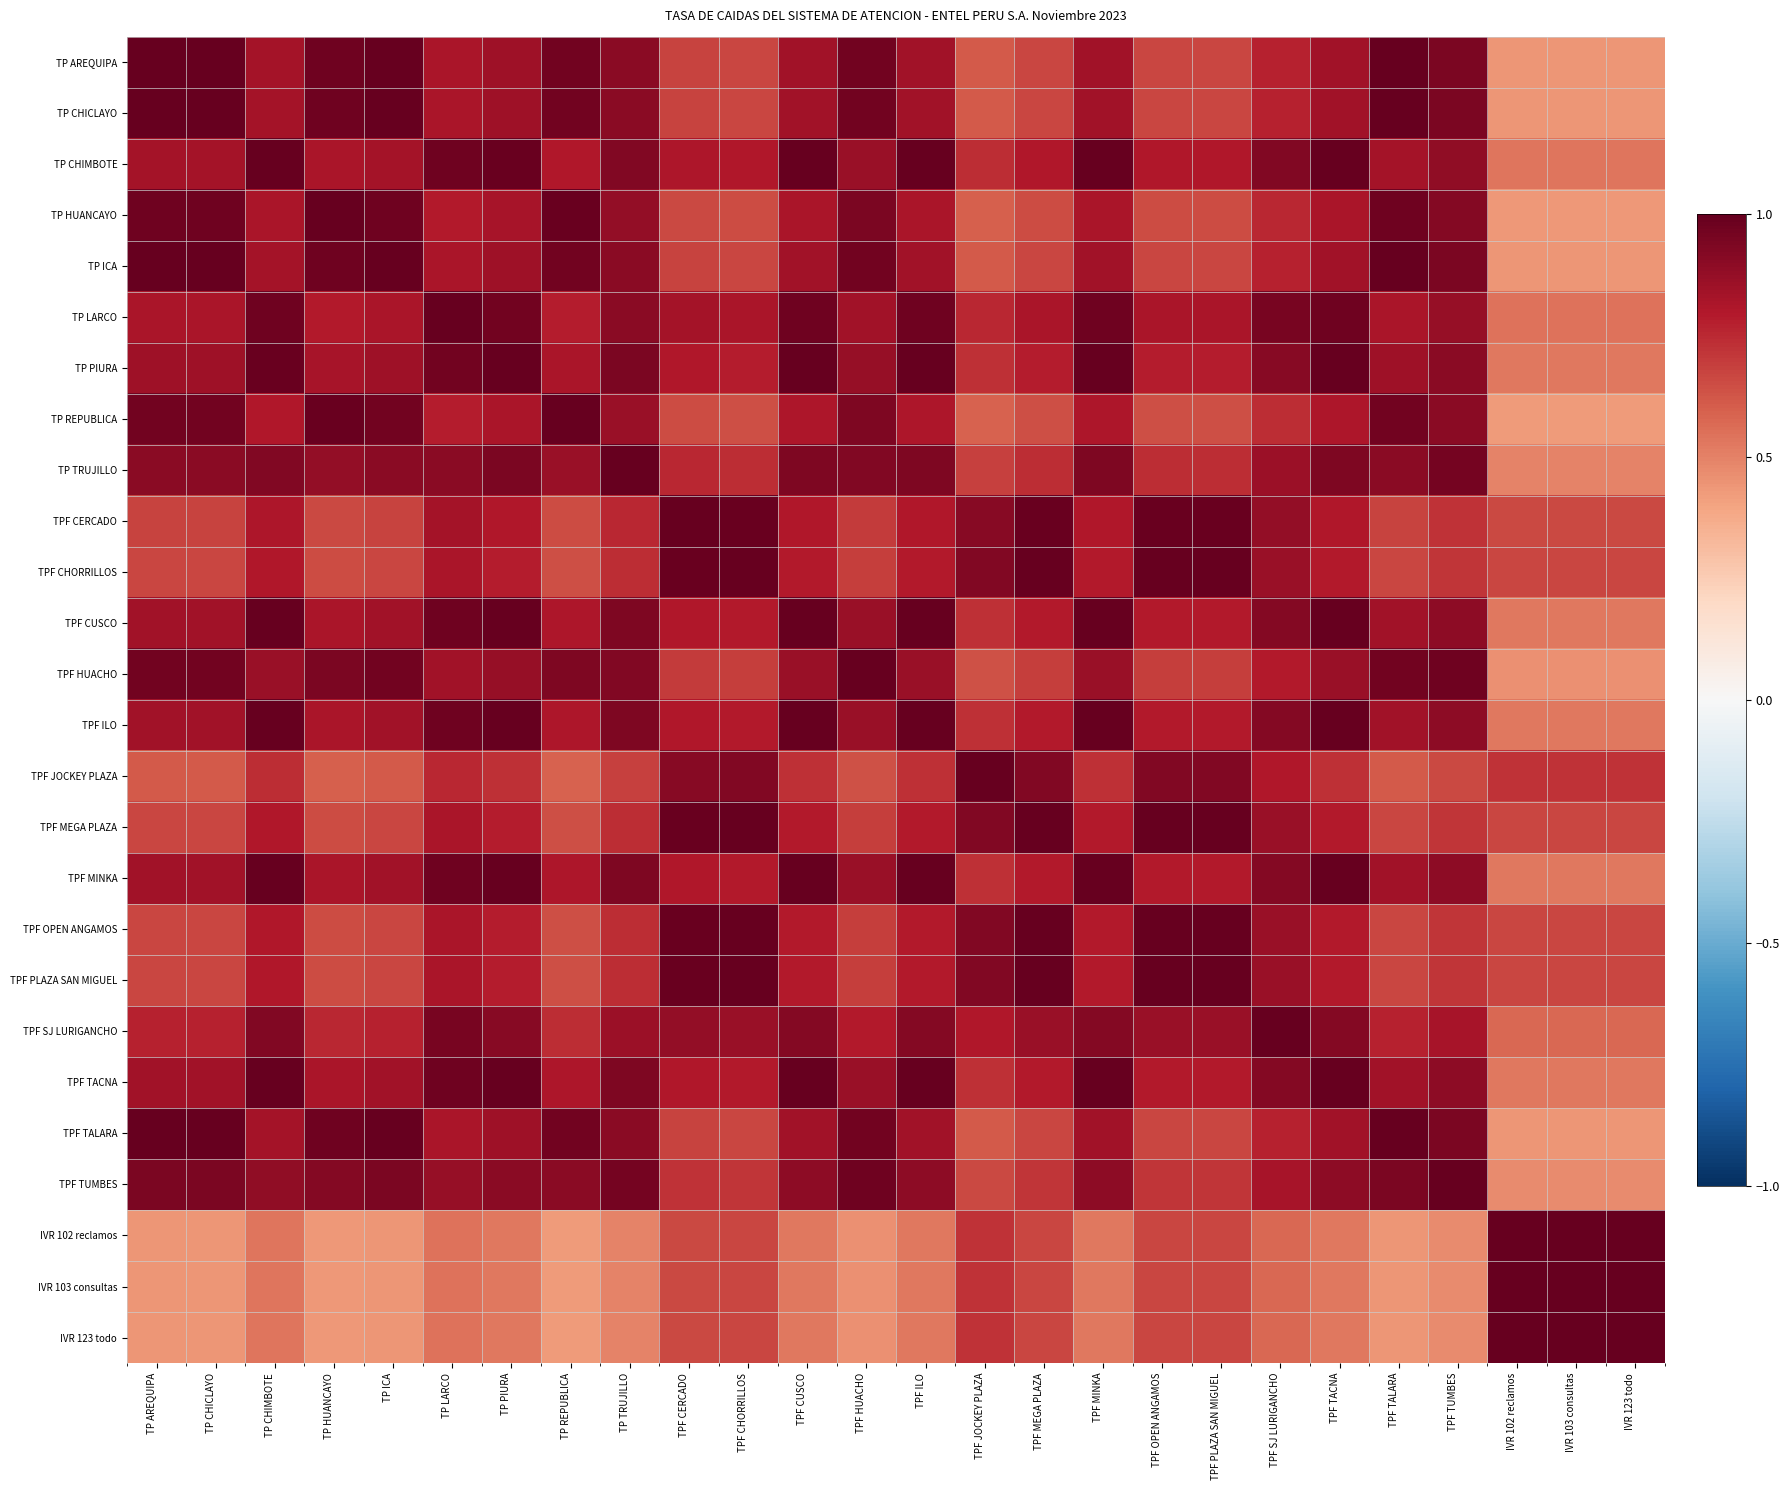

Which has a higher value, TP TRUJILLO or TPF OPEN ANGAMOS?

TP TRUJILLO